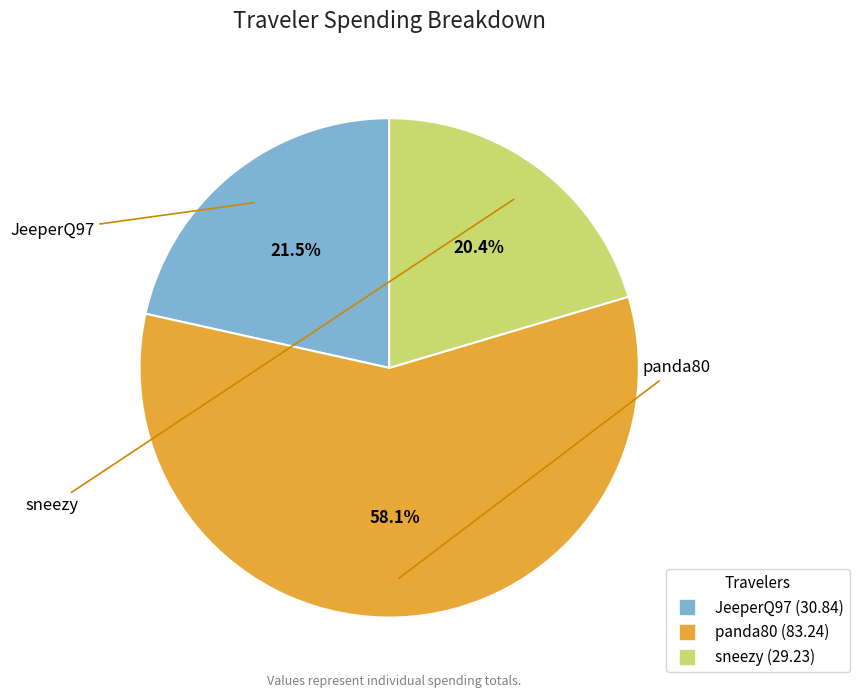

What is the smallest slice in the pie chart?

sneezy